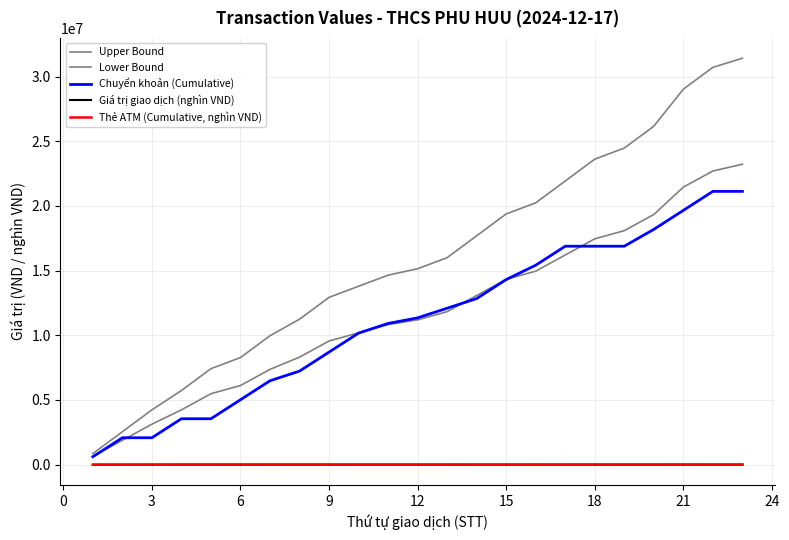

True or false: Upper Bound and Chuyển khoản (Cumulative) intersect in this chart.

False